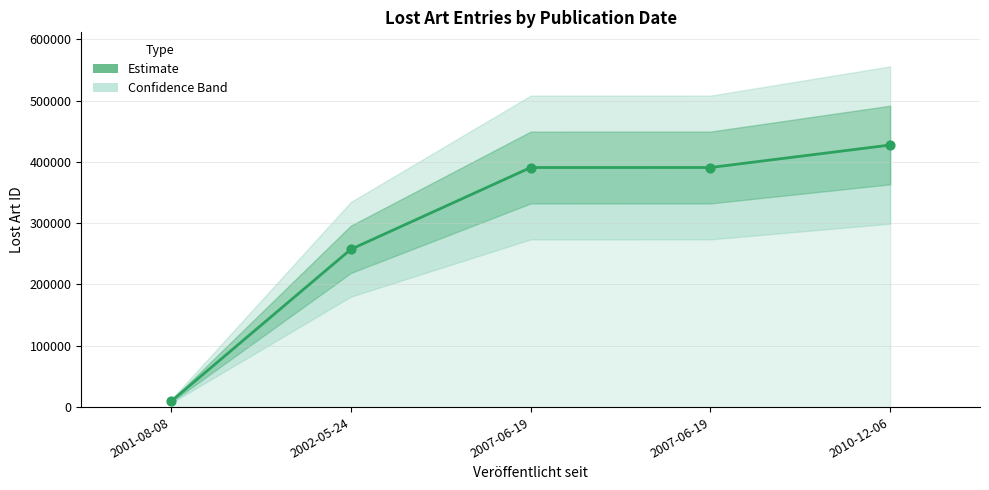

What is the ratio of the value at 2010-12-06 to the value at 2007-06-19?

1.1